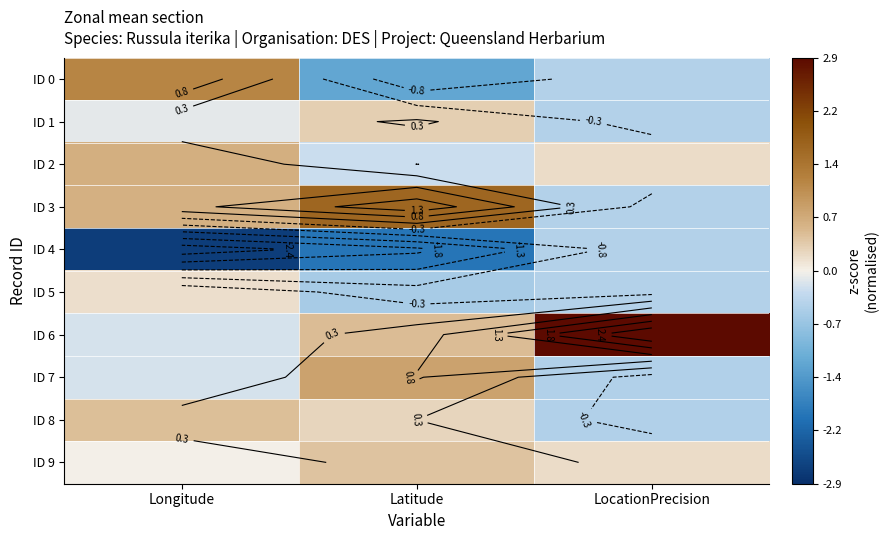

What is the difference between the ID 3 values at Longitude and Latitude?

1.0